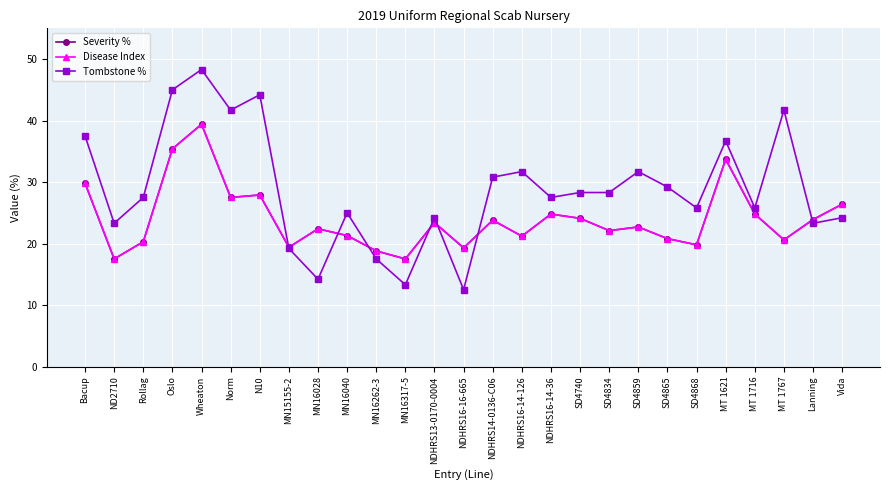

What is the sum of the Severity % values at Vida and Wheaton?

65.8